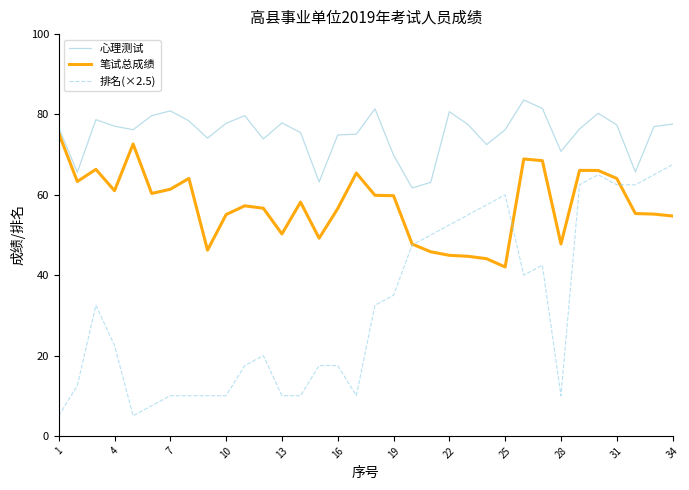

Rank the series by their average value, from highest to lowest.

心理测试, 笔试总成绩, 排名(×2.5)